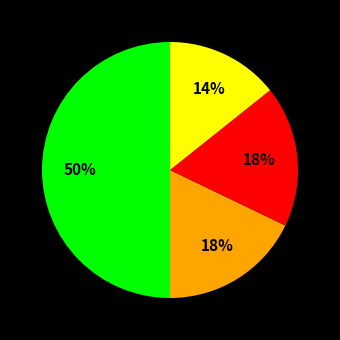

To the nearest percent, what is the difference between the largest and smallest slice percentages?

36%